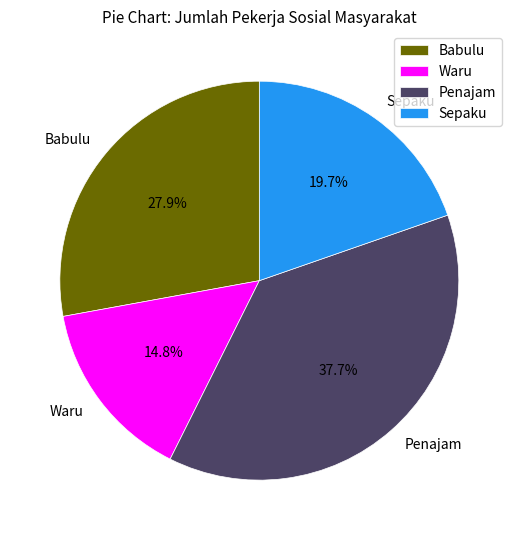

How many segments does this pie chart have?

4